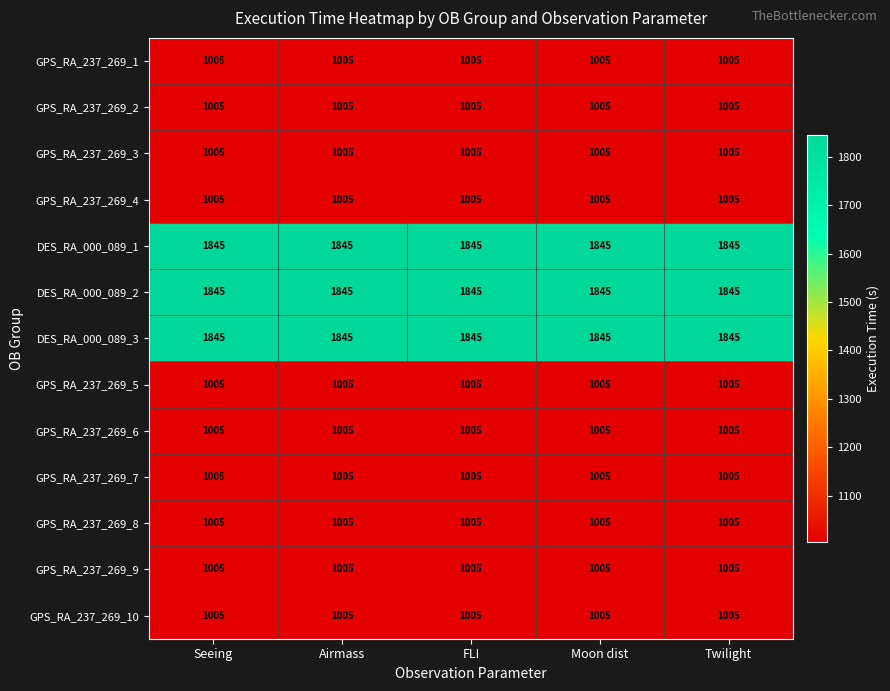

Is the value of DES_RA_000_089_1 at Seeing greater than the value of GPS_RA_237_269_3 at Moon dist?

Yes